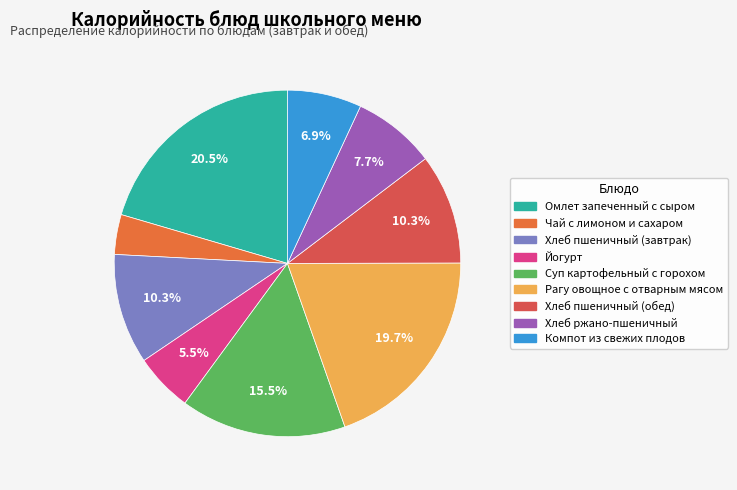

How many segments does this pie chart have?

9